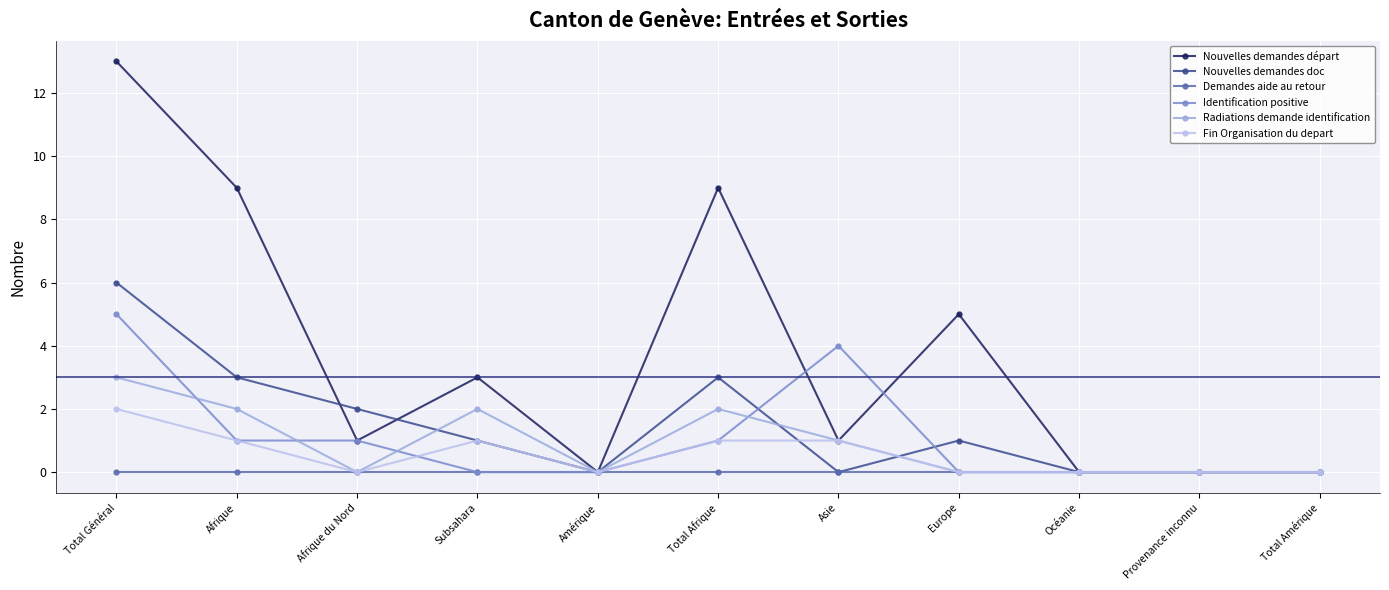

In Nouvelles demandes départ, how many points are higher than both neighbors (excluding endpoints)?

3